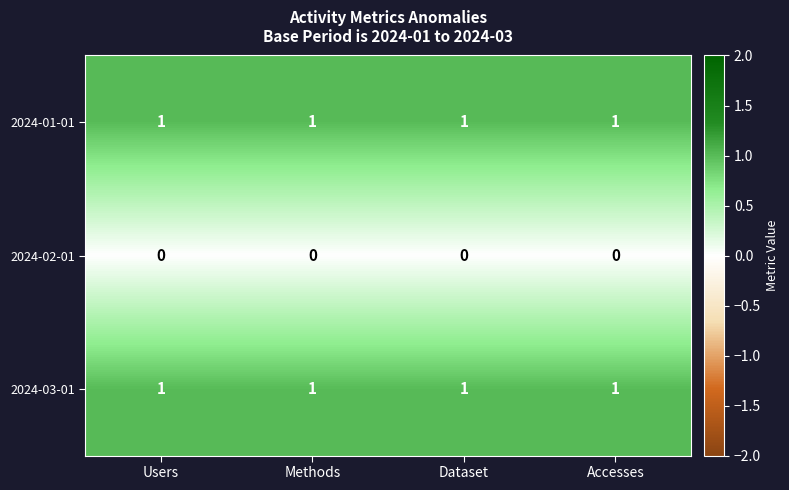

The 2024-01-01 series shows 0 at Users. True or false?

False